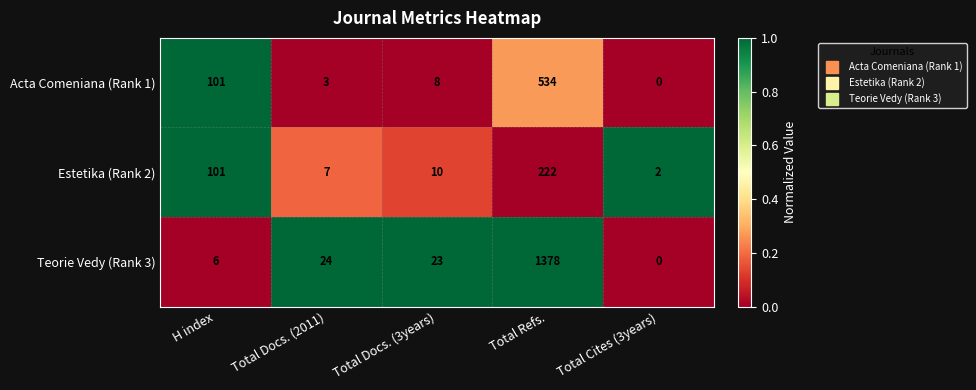

List the series in order of their peak value, lowest first.

Estetika (Rank 2), Acta Comeniana (Rank 1), Teorie Vedy (Rank 3)